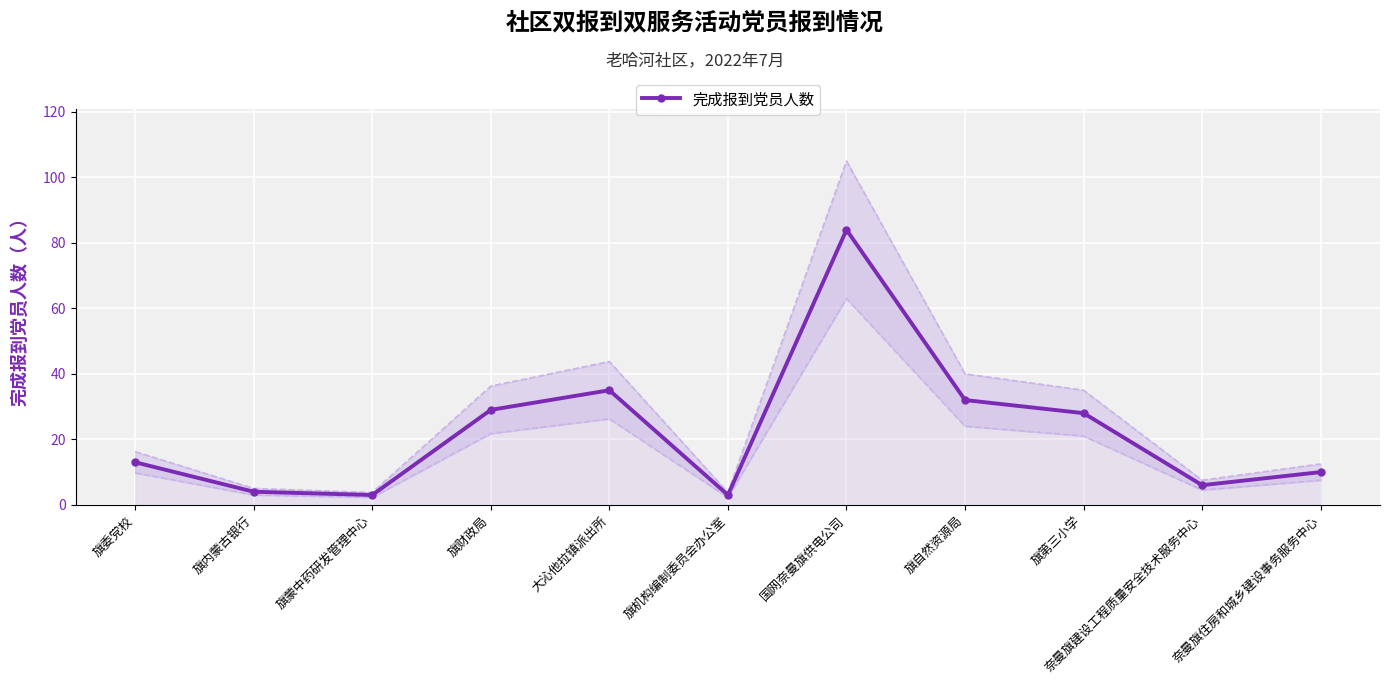

Reading right to left, list all the values displayed in this chart.

奈曼旗住房和城乡建设事务服务中心=10	奈曼旗建设工程质量安全技术服务中心=6	旗第三小学=28	旗自然资源局=32	国网奈曼旗供电公司=84	旗机构编制委员会办公室=3	大沁他拉镇派出所=35	旗财政局=29	旗蒙中药研发管理中心=3	旗内蒙古银行=4	旗委党校=13